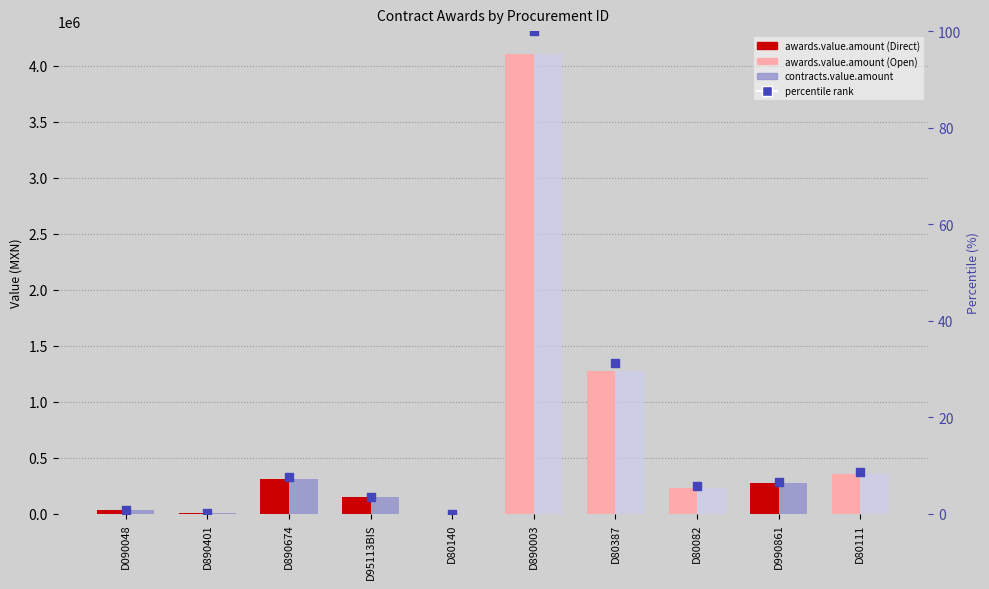

What is the change in value from D890401 to D80140?

-0.2